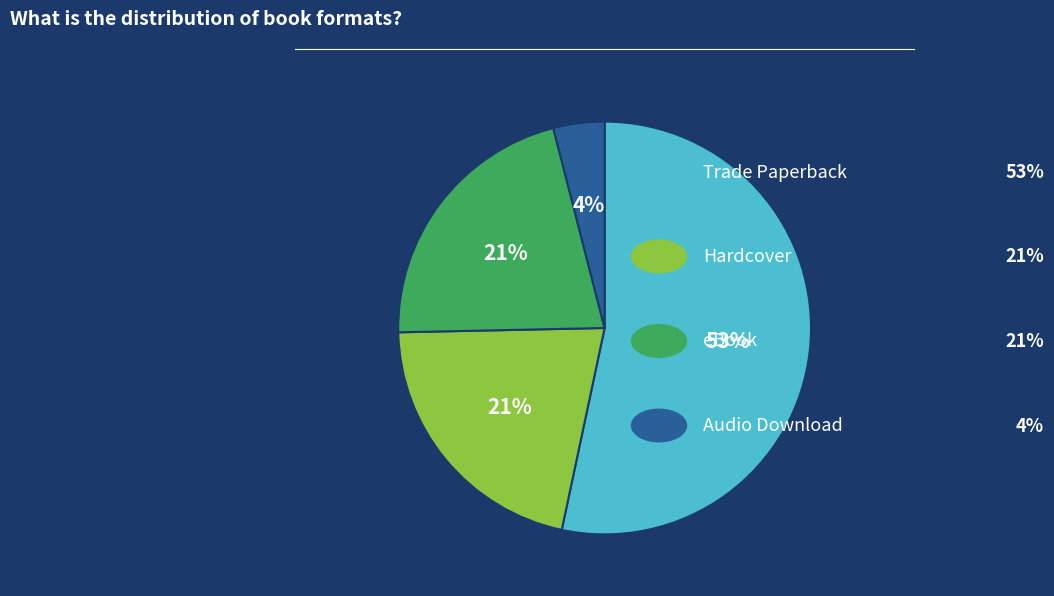

How many segments does this pie chart have?

4